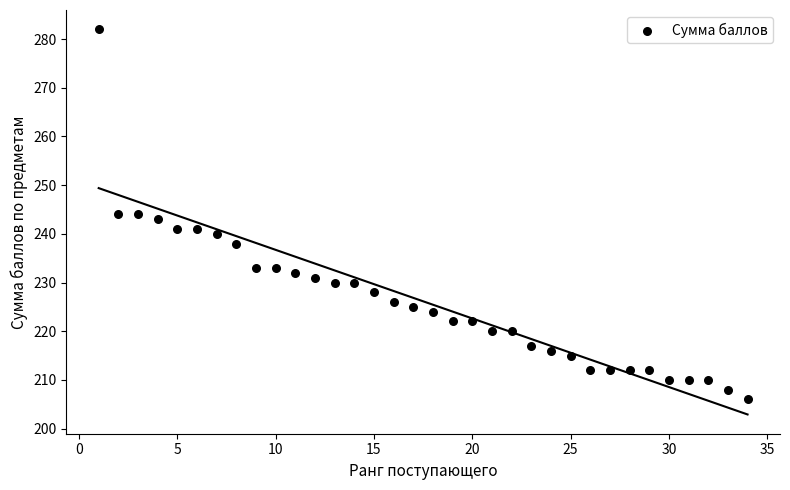

What is the range of Y values (max minus min)?

76